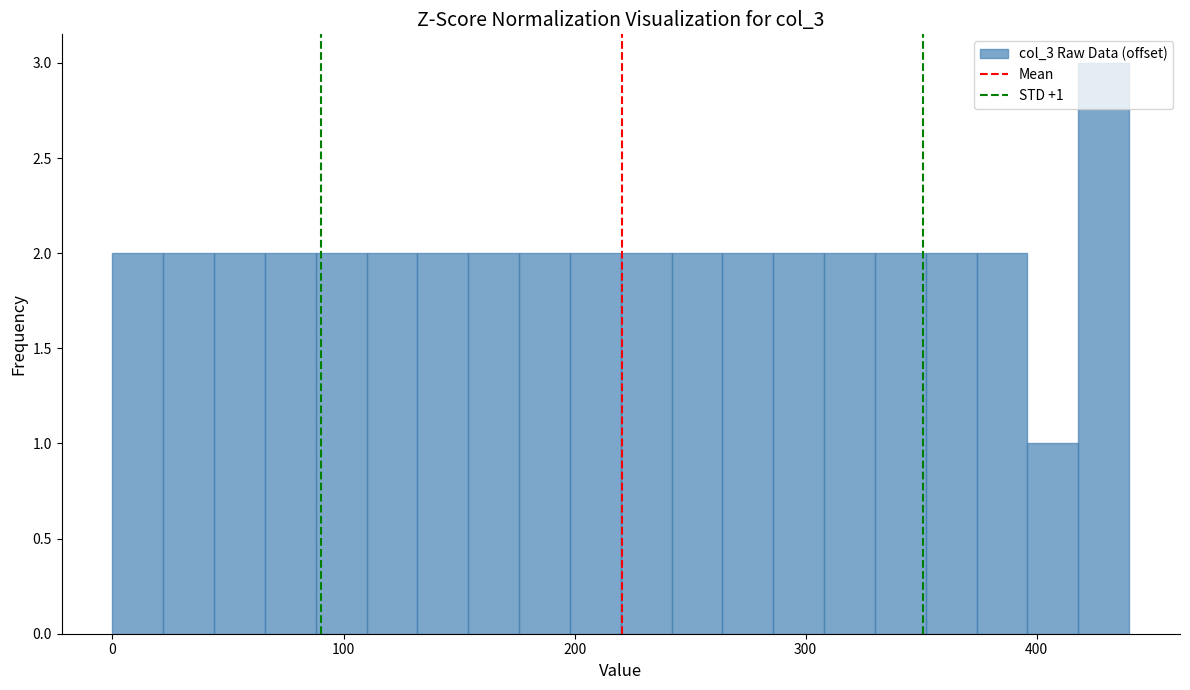

Read against the x-axis, roughly where is the centre of the tallest bar?

430